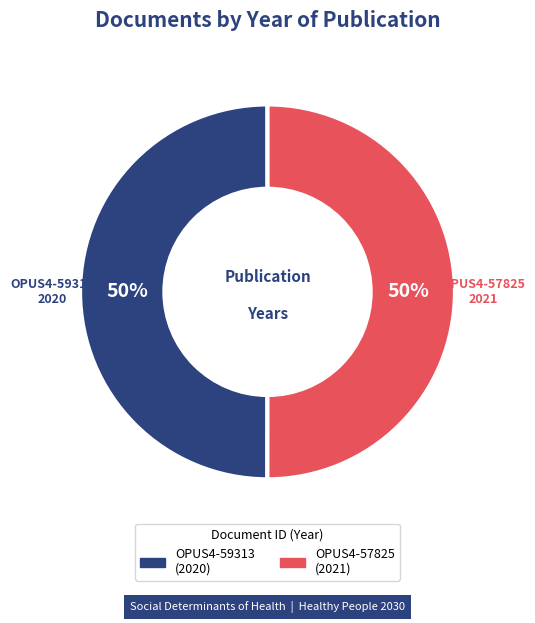

Is it true that OPUS4-57825 is 50% of the pie?

True